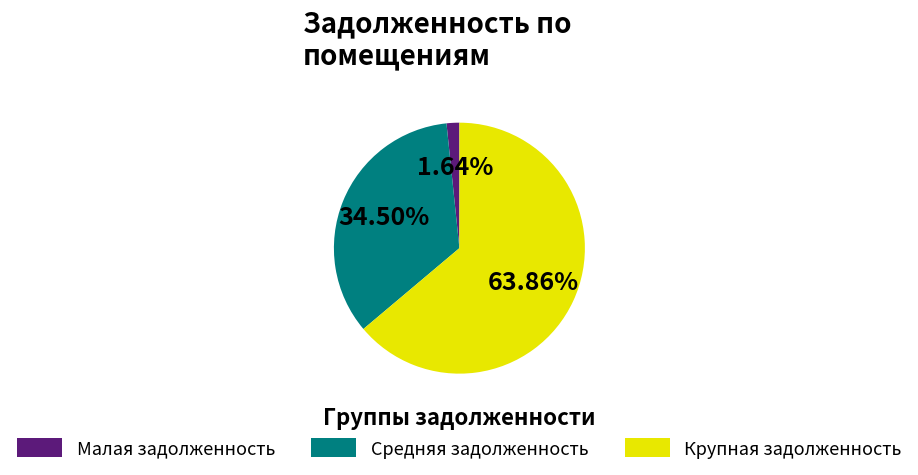

What is the largest slice in the pie chart?

Крупная задолженность